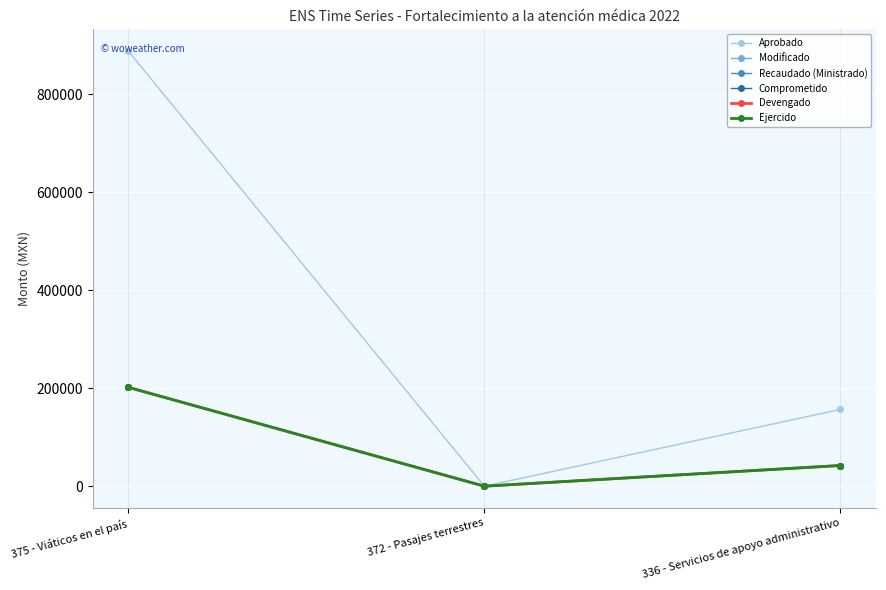

Rank the series by their maximum value, from highest to lowest.

Aprobado, Modificado, Recaudado (Ministrado), Comprometido, Devengado, Ejercido